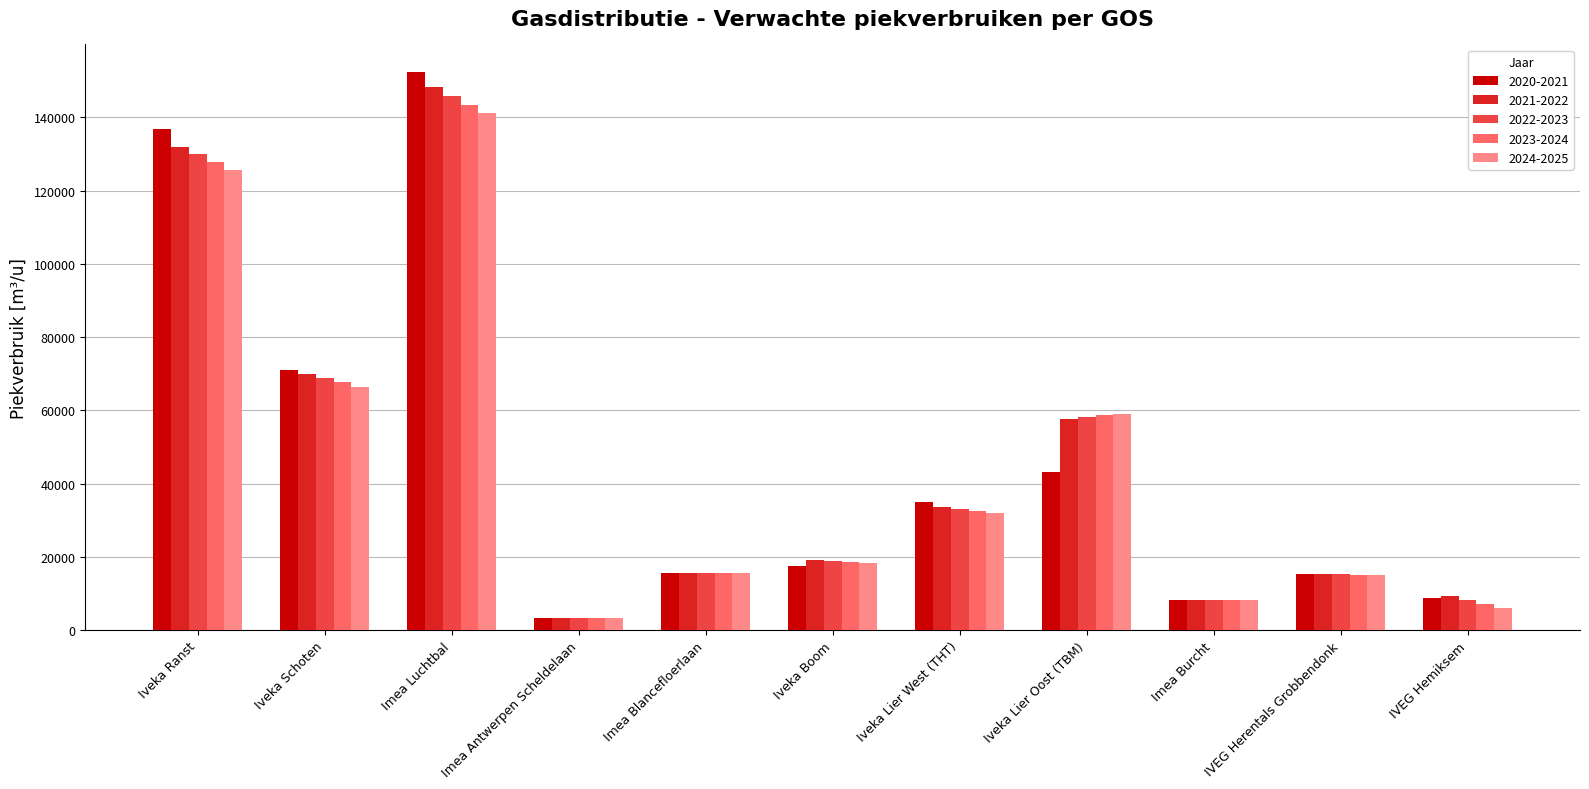

At which category is the sum across all series the highest?

Imea Luchtbal